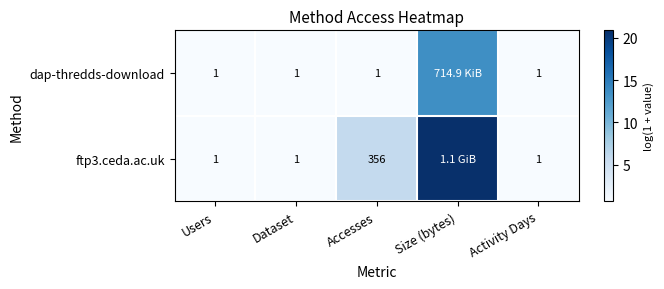

List the labels in order of ftp3.ceda.ac.uk value, largest first.

Size (bytes), Accesses, Users, Dataset, Activity Days